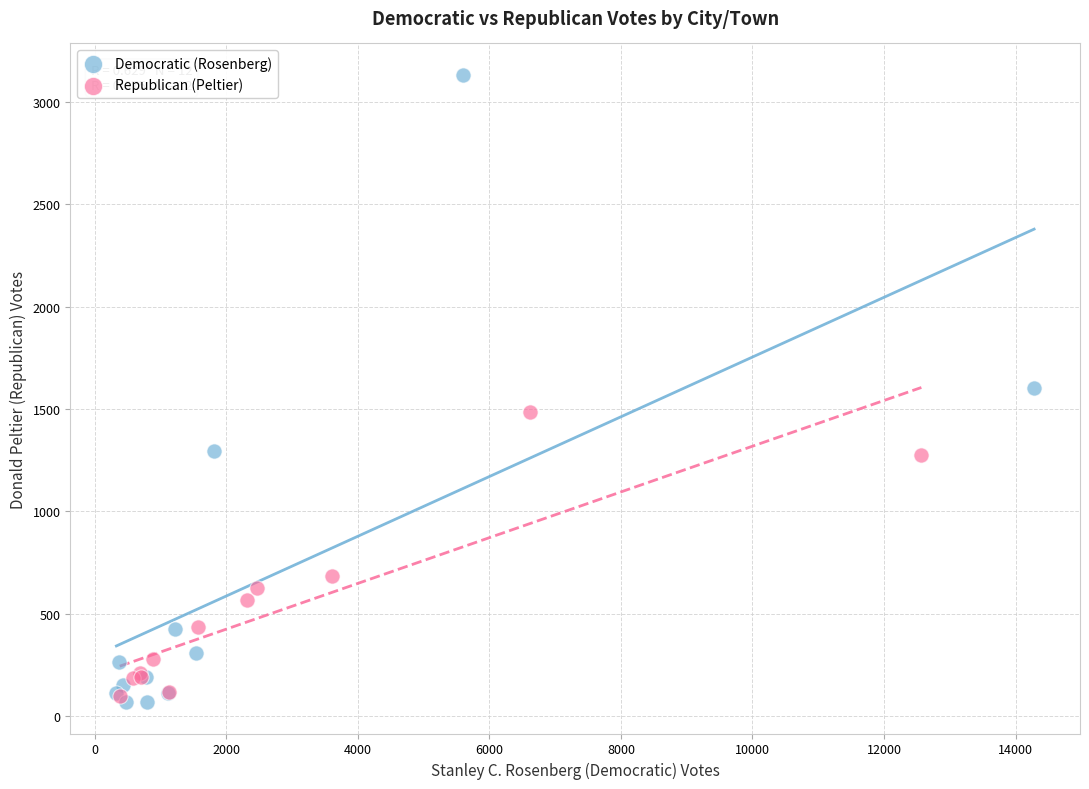

Which series has the largest Y range (max minus min)?

Democratic (Rosenberg)